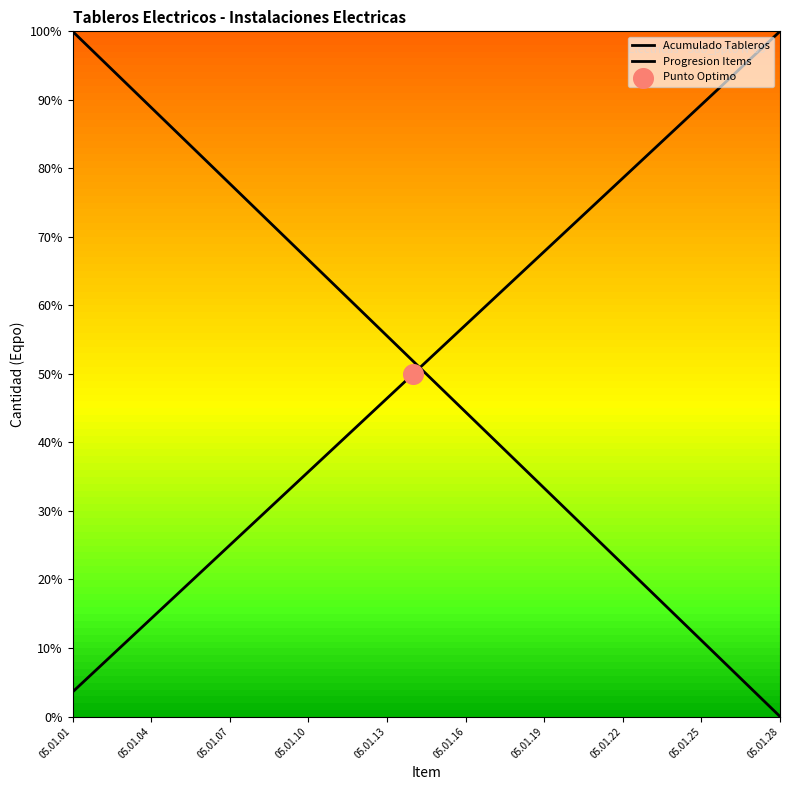

How many lines are shown in the chart?

2